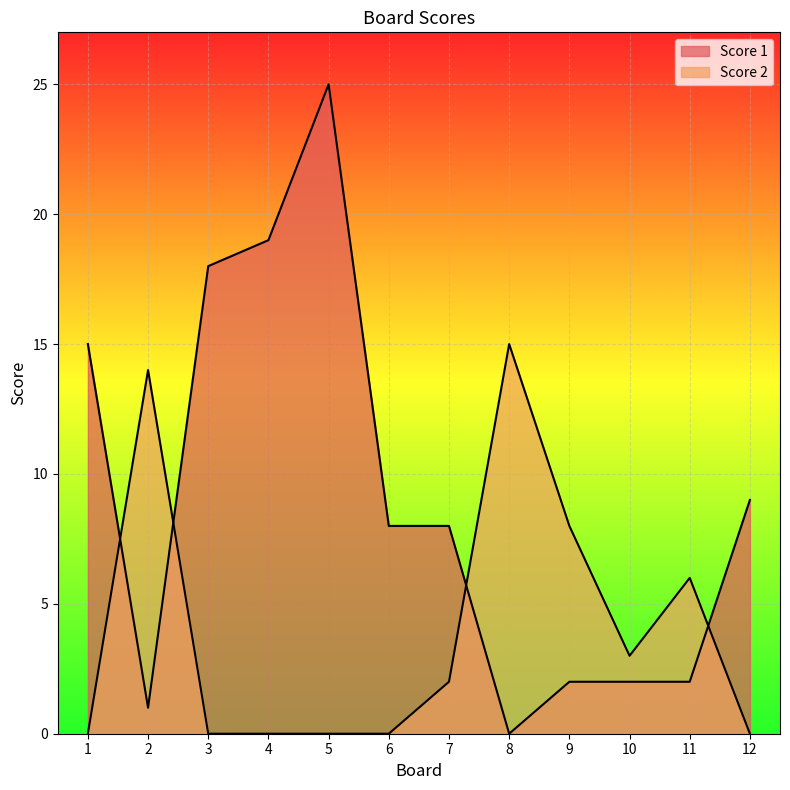

Which series has the largest total across all categories?

Score 1